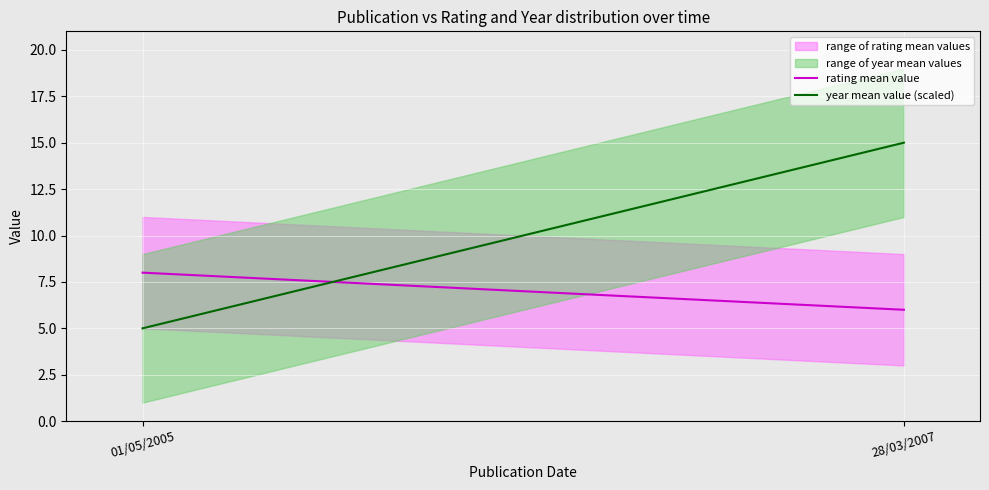

Reading right to left, what are all the values shown in this chart?

rating mean value: 6.0	8.0
year mean value (scaled): 15.0	5.0